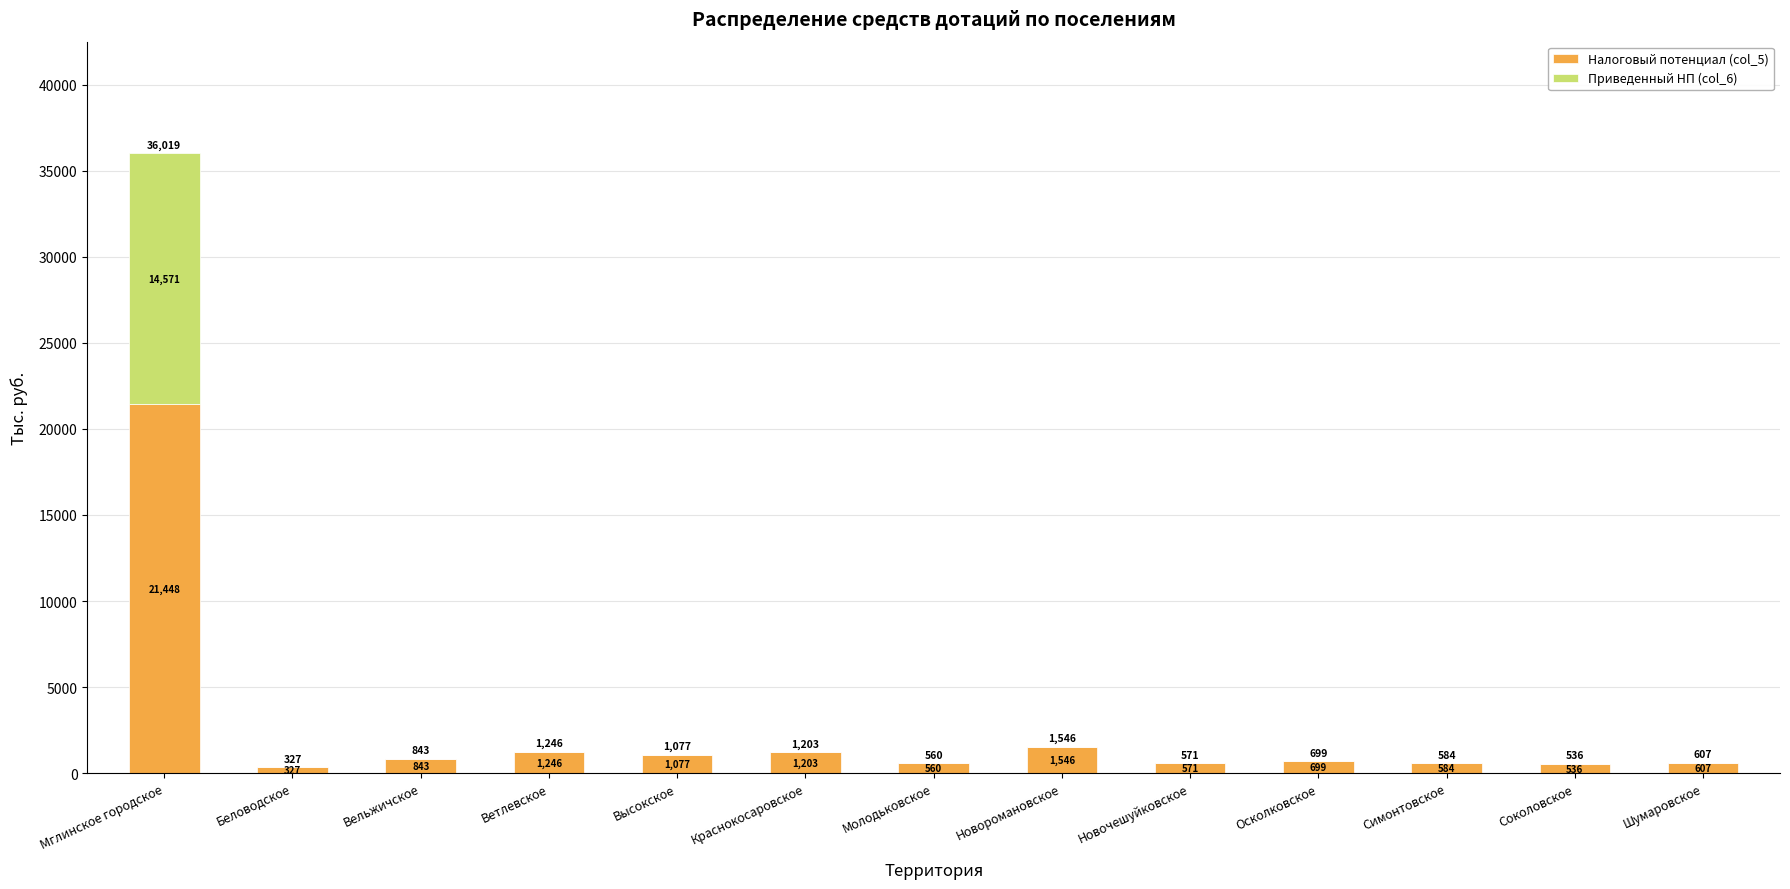

What are all the series names shown in the legend?

Налоговый потенциал (col_5), Приведенный НП (col_6)